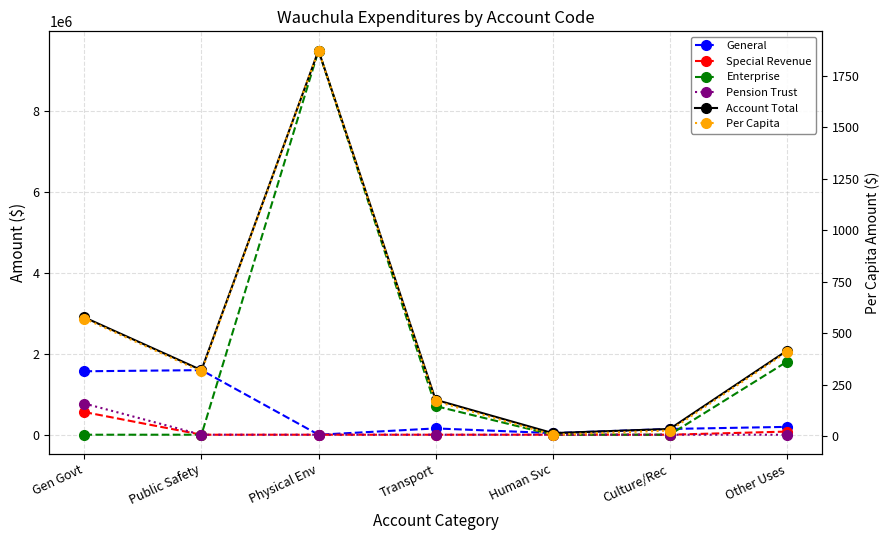

True or false: Special Revenue and Enterprise cross at least once.

False